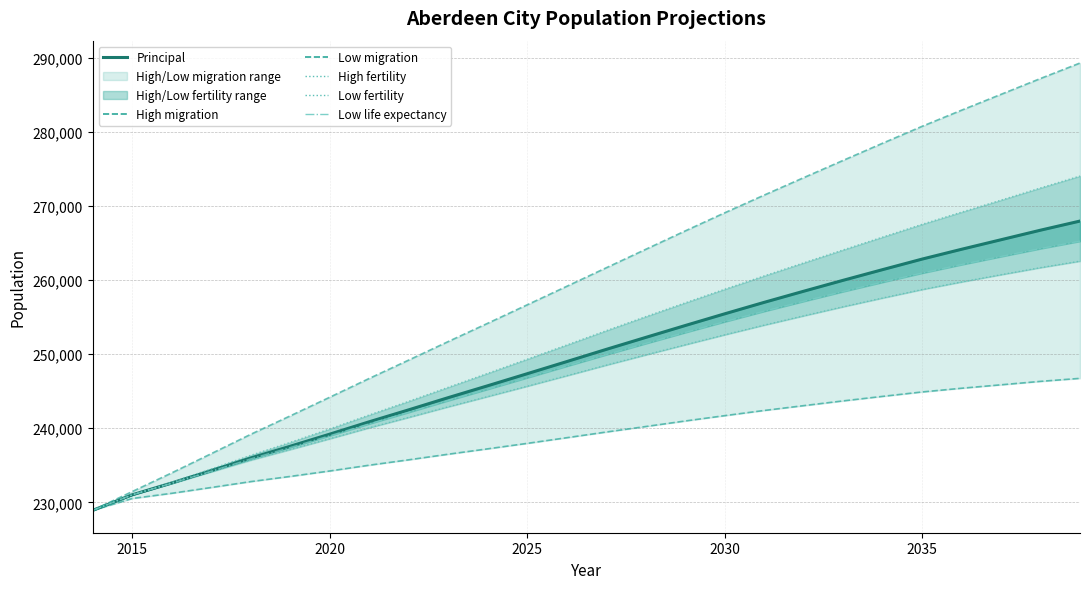

True or false: High migration and High fertility cross at least once.

False